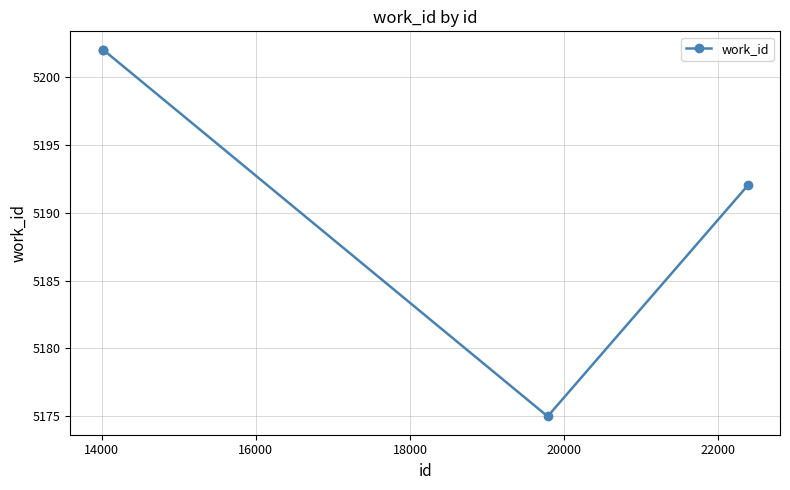

How many interior local valleys (lower than both neighbors) does the data have?

1